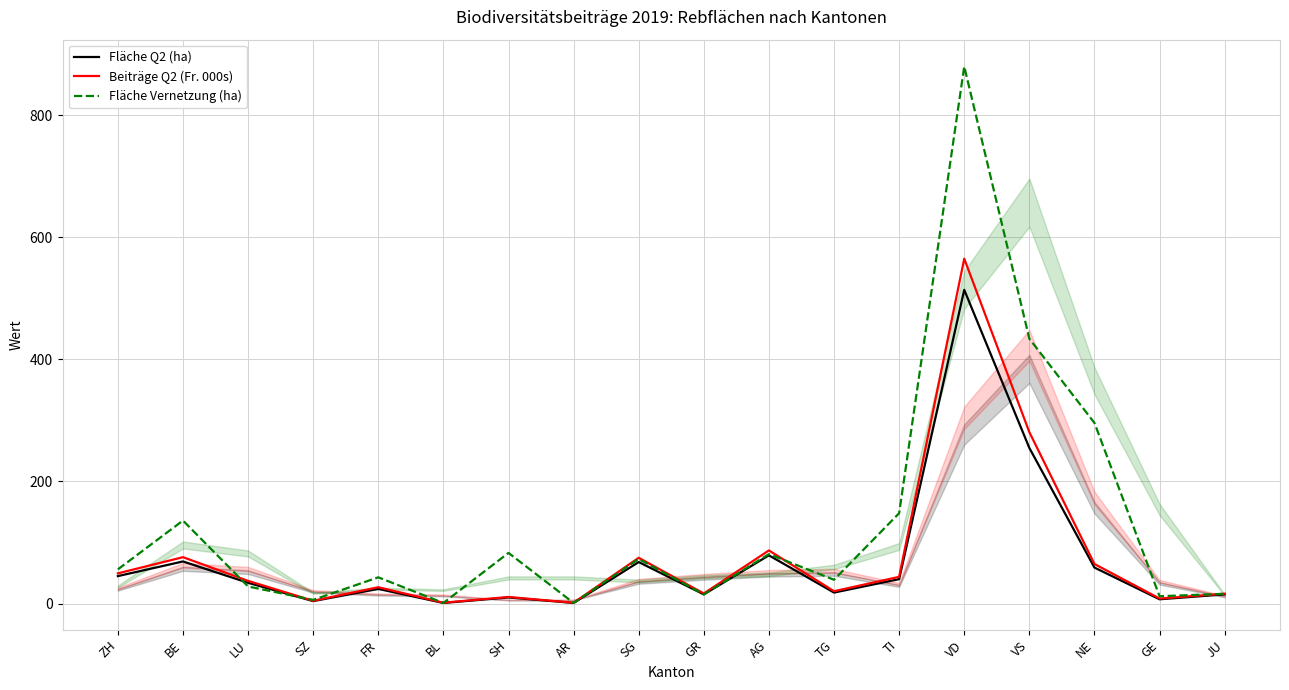

Between GR and VD, which series saw the biggest shift?

Fläche Vernetzung (ha)